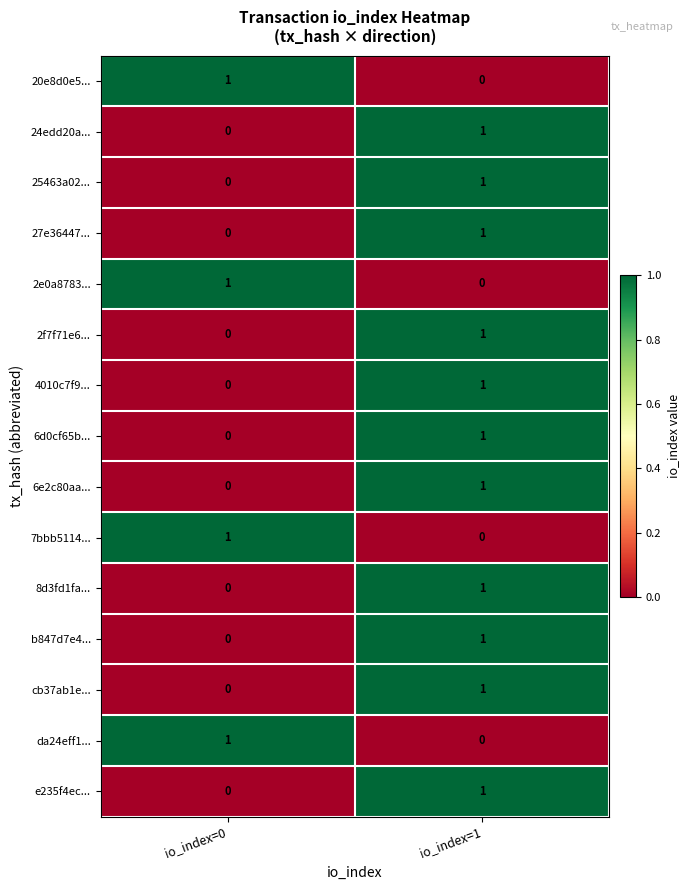

Is it true that 7bbb5114... equals 0 at io_index=0?

False